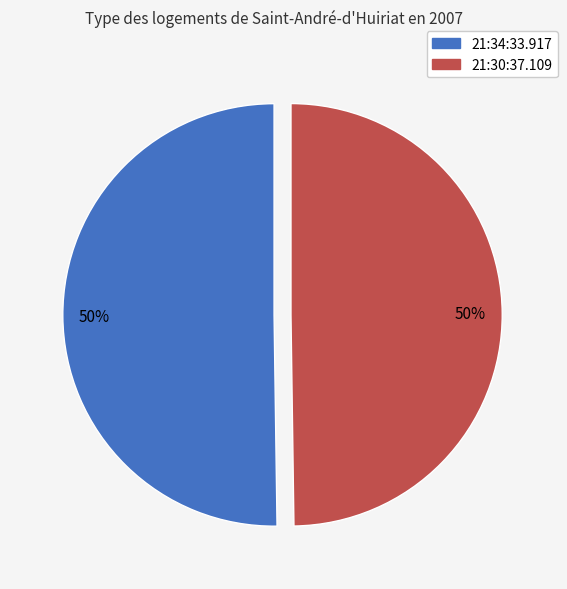

To the nearest percent, what is the average slice percentage?

50%